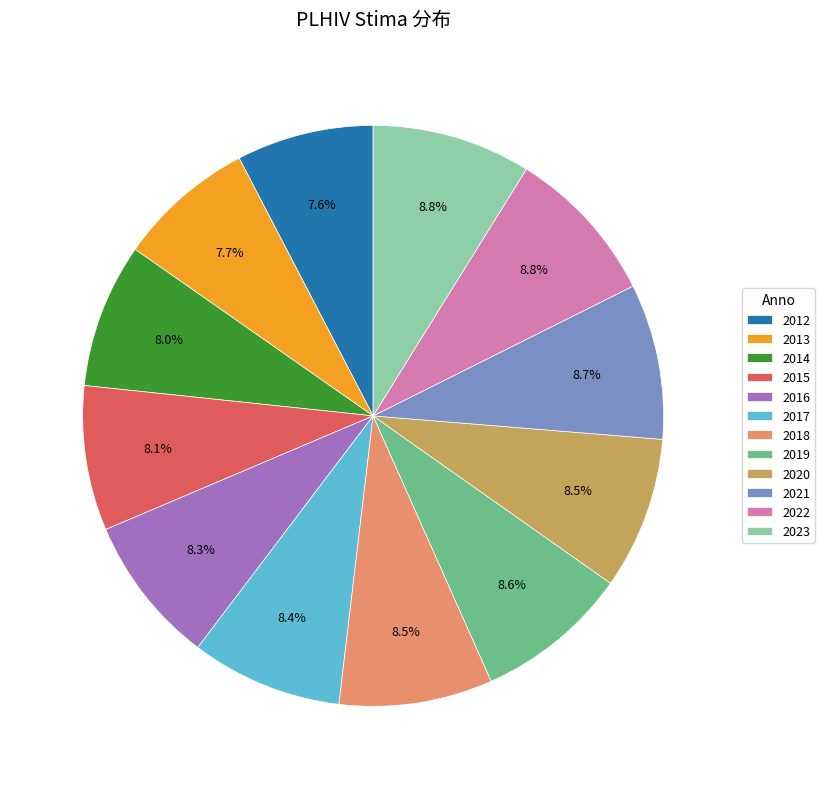

How many segments does this pie chart have?

12